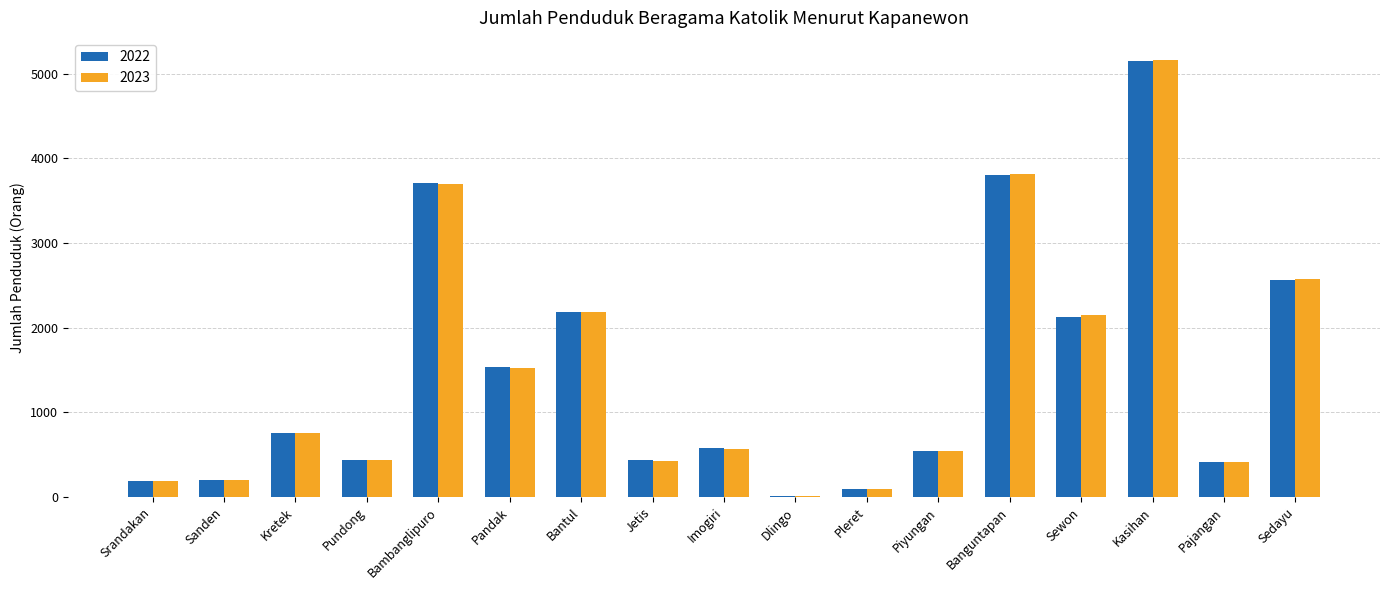

Between Dlingo and Sewon, which series saw the biggest shift?

2023